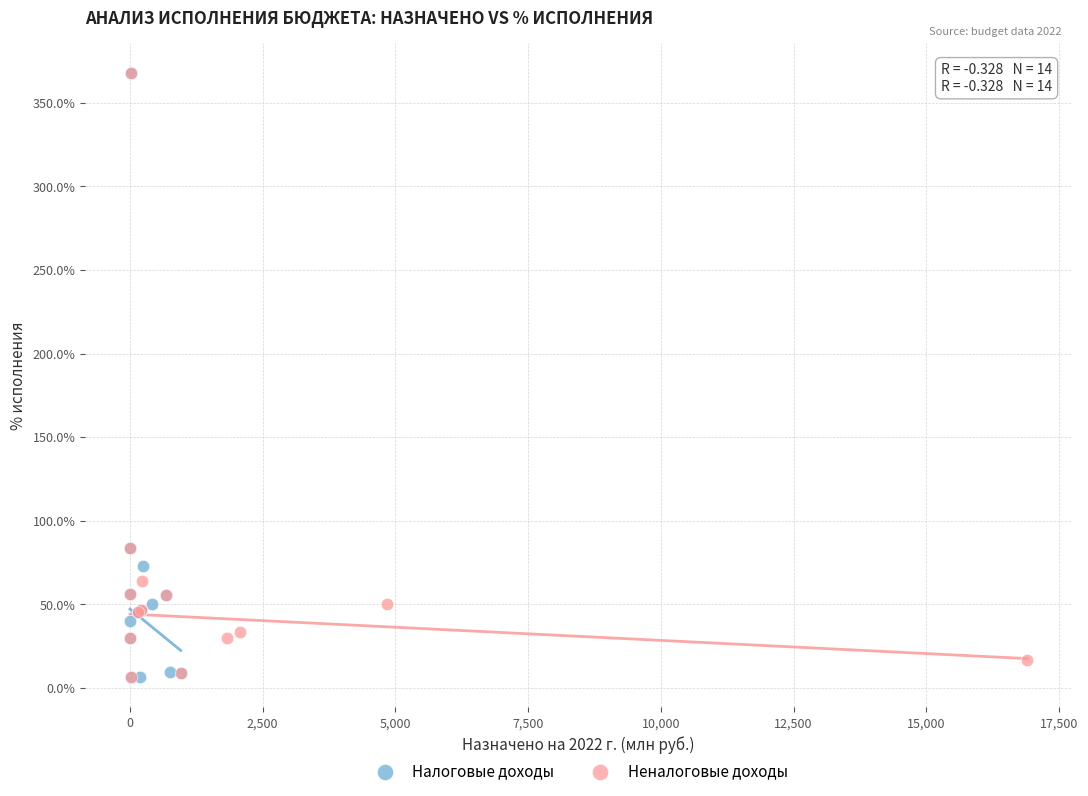

What are all the series names shown in the legend?

Налоговые доходы, Неналоговые доходы